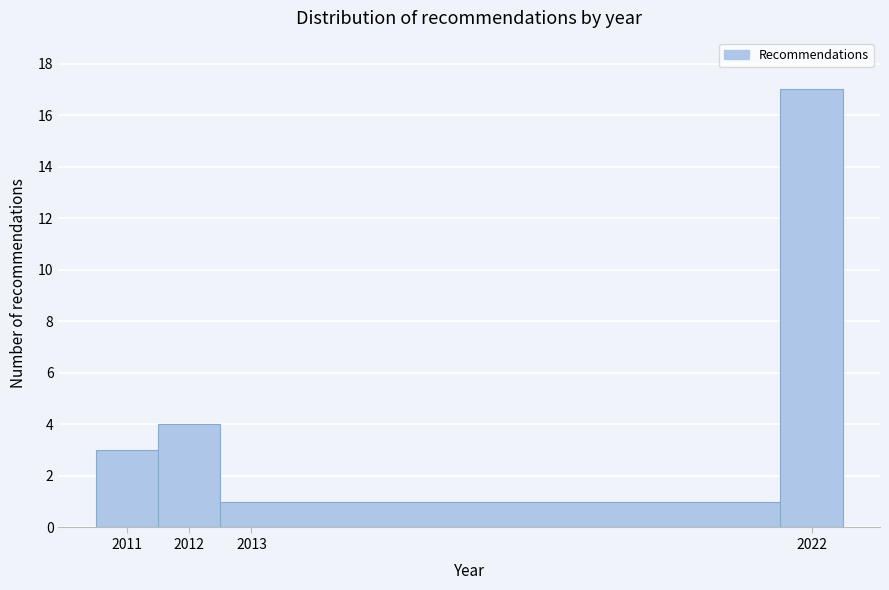

Reading left to right, transcribe this chart: for each bar, give the range it covers on the x-axis and its height. The values are not printed on the chart, so give them approximately, as read against the axis.

2010.5 to 2011.5: 3
2011.5 to 2012.5: 4
2012.5 to 2021.5: 1
2021.5 to 2022.5: 17